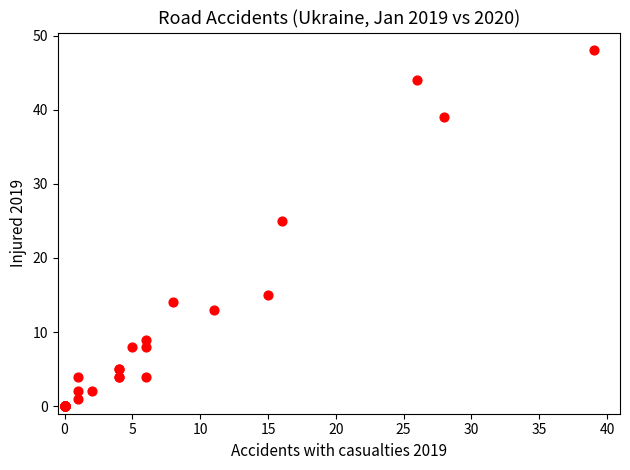

What Y value in the scatter plot is closest to 24?

25